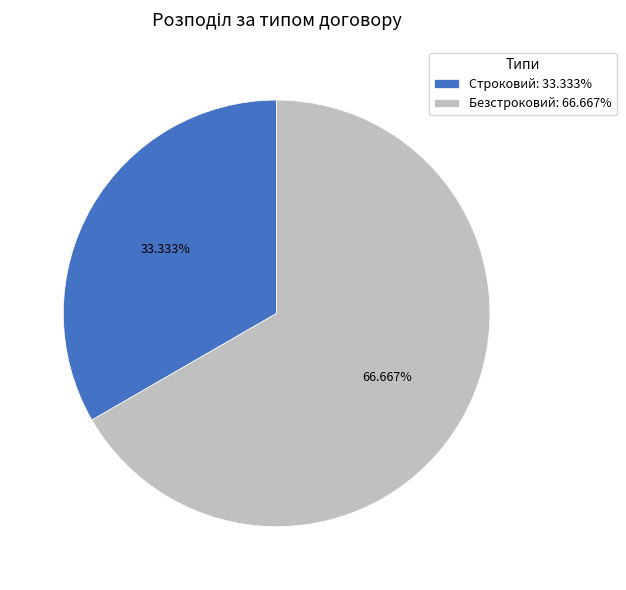

Which slice represents more than half of the pie?

Безстроковий